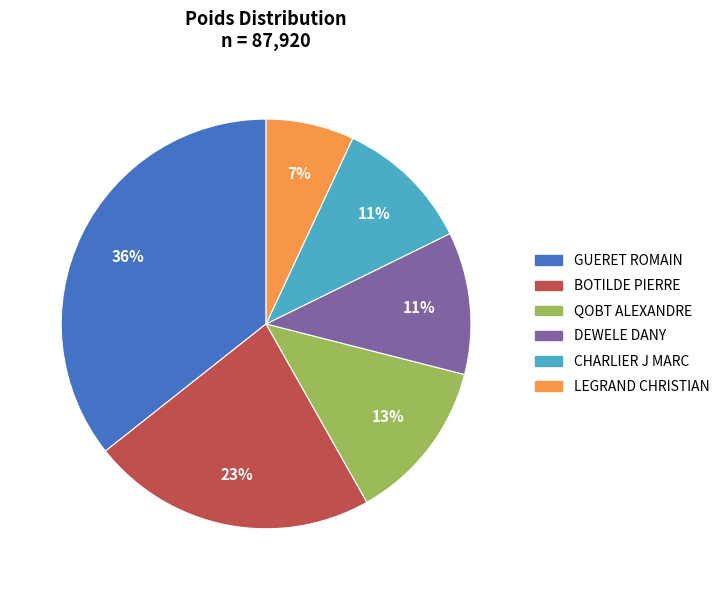

To the nearest percent, what is the difference between the QOBT ALEXANDRE and LEGRAND CHRISTIAN slice percentages?

6%